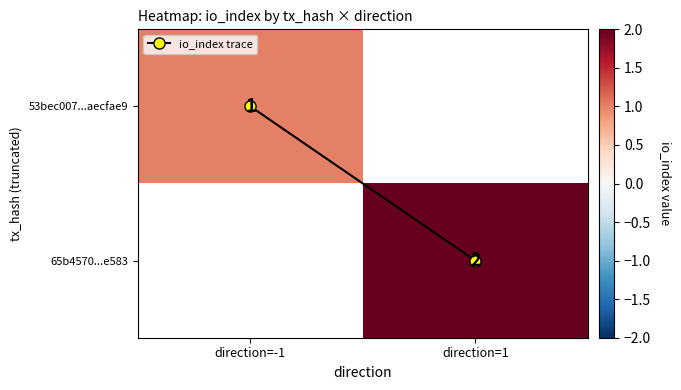

What is the greatest value displayed?

2.0